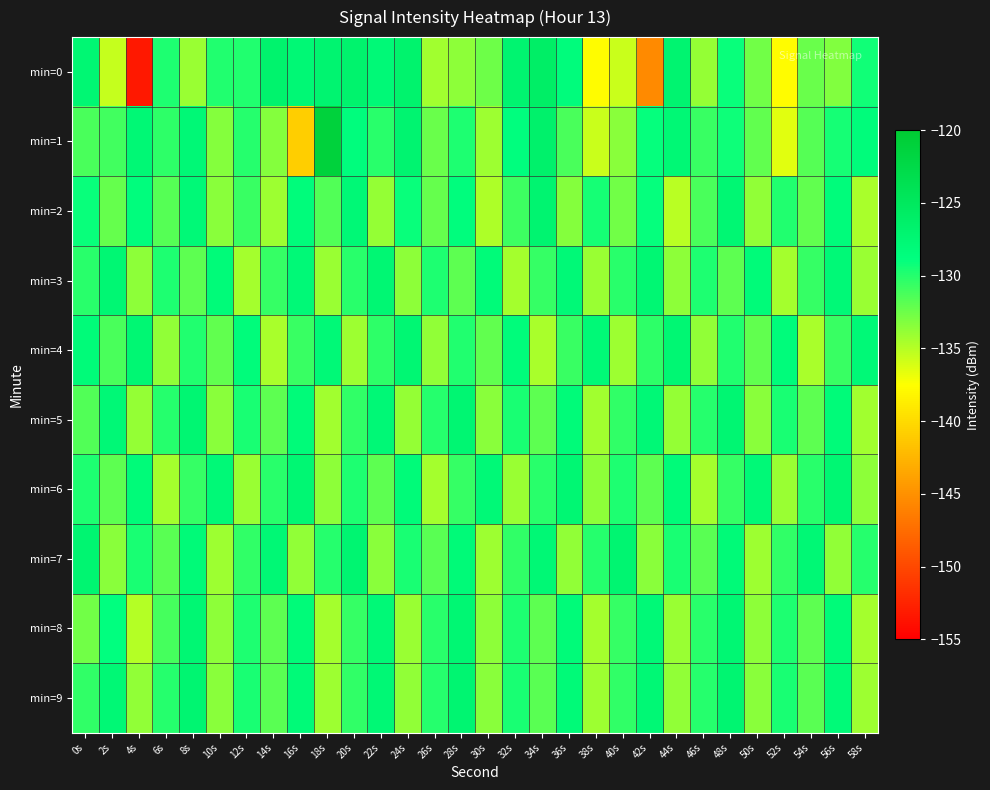

What is the minimum value shown in the chart?

-153.3